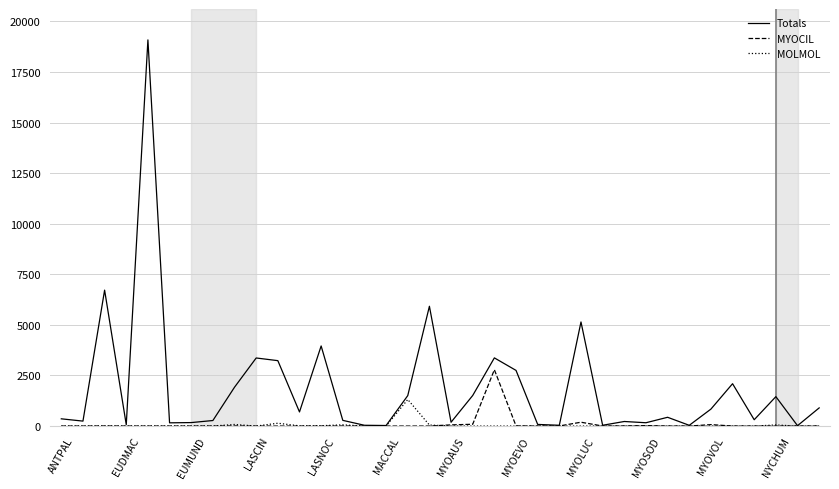

Which series has the largest total across all categories?

Totals